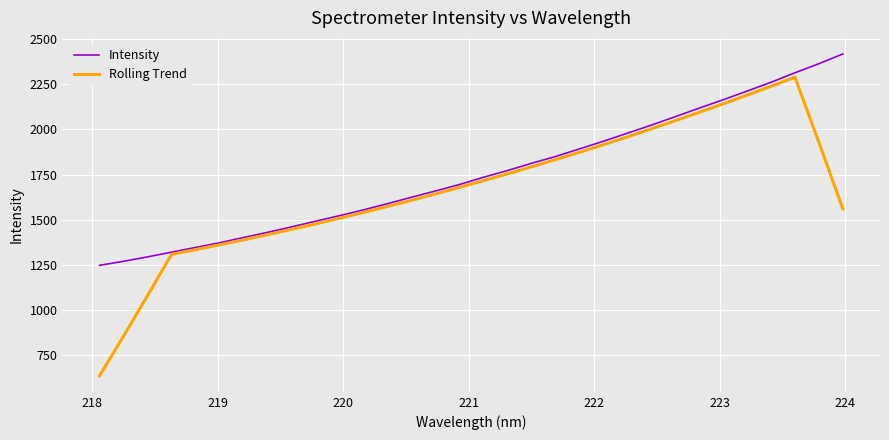

Which series has the widest spread of values?

Rolling Trend